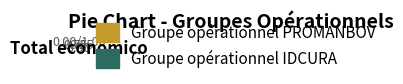

Which has a higher value, Groupe opérationnel IDCURA or Groupe opérationnel PROMANBOV?

Groupe opérationnel IDCURA